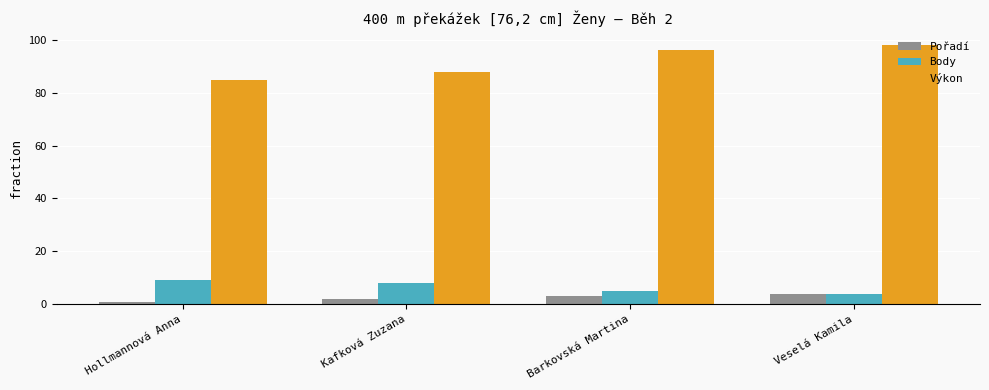

What is the value of the Pořadí bar at the 3rd from the left?

3.0